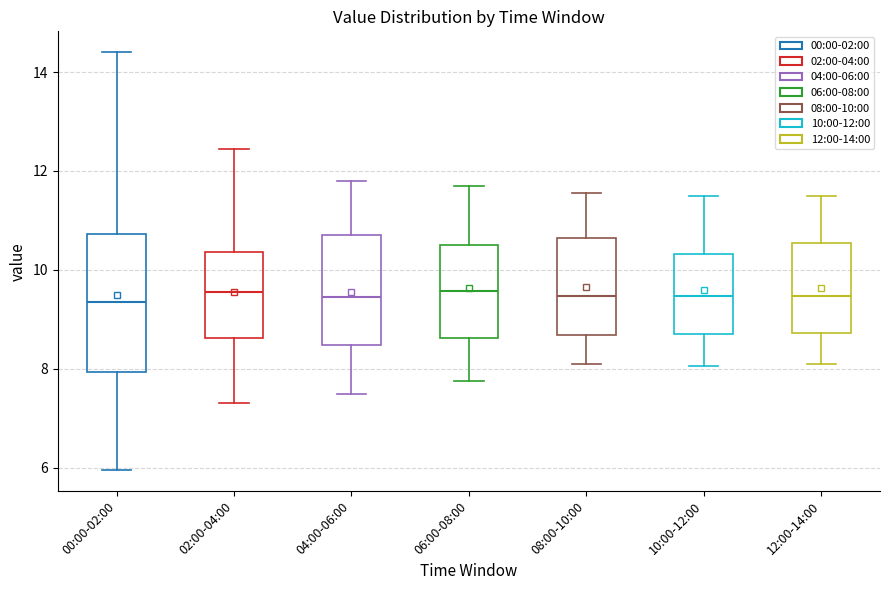

Reading left to right, transcribe this box plot: for each box, give where its median line is, the range the box spans, and where its two whiskers end, as read against the y-axis. The values are not printed on the chart, so give them approximately, as read against the axis.

00:00-02:00: median 9.4, box 8.0 to 10.8, whiskers 6.0 to 14.4
02:00-04:00: median 9.6, box 8.6 to 10.4, whiskers 7.4 to 12.4
04:00-06:00: median 9.4, box 8.4 to 10.8, whiskers 7.6 to 11.8
06:00-08:00: median 9.6, box 8.6 to 10.6, whiskers 7.8 to 11.8
08:00-10:00: median 9.4, box 8.6 to 10.6, whiskers 8.2 to 11.6
10:00-12:00: median 9.4, box 8.8 to 10.4, whiskers 8.0 to 11.6
12:00-14:00: median 9.4, box 8.8 to 10.6, whiskers 8.2 to 11.6